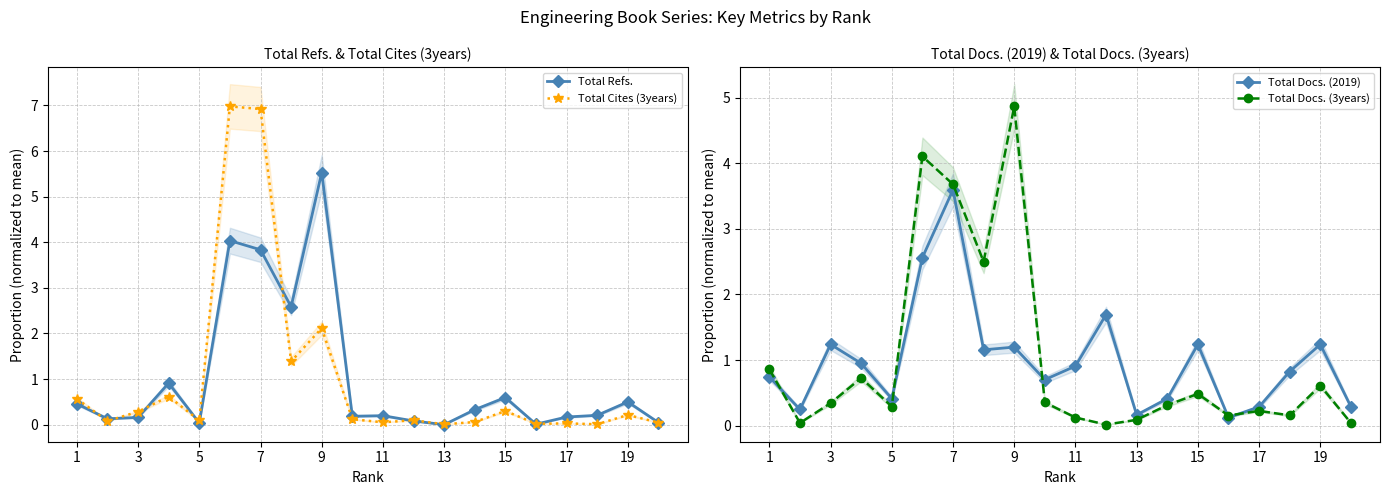

How many intersections are there between Total Docs. (3years) and Total Cites (3years)?

7